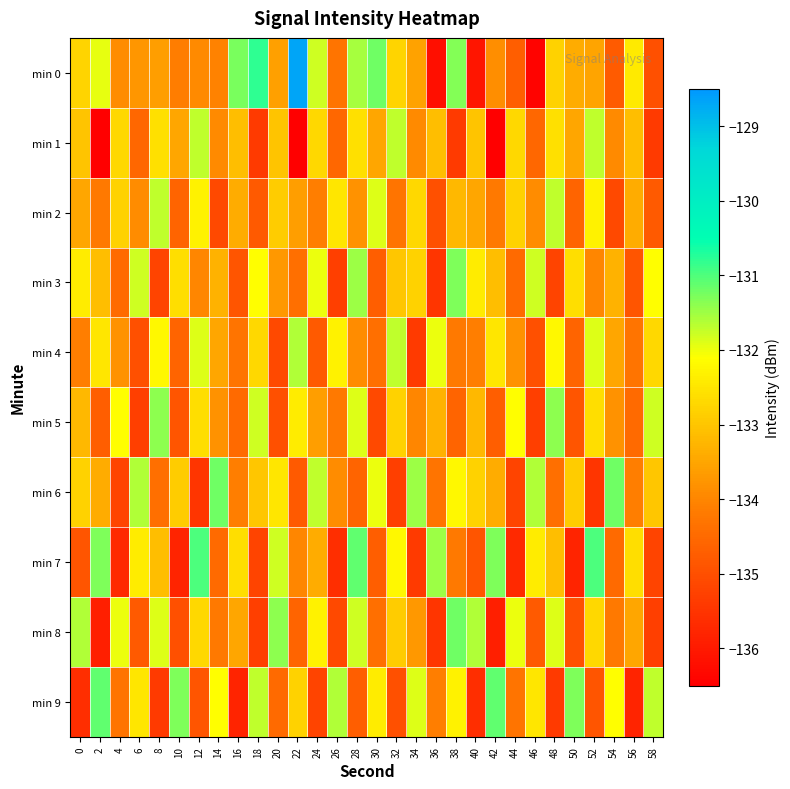

Reading right to left, extract all data points from this chart.

min 0: 58=-135.0	56=-132.4	54=-134.8	52=-133.5	50=-133.4	48=-132.8	46=-136.4	44=-134.7	42=-133.9	40=-136.1	38=-131.3	36=-136.2	34=-133.5	32=-132.8	30=-131.2	28=-131.6	26=-134.3	24=-131.8	22=-128.7	20=-133.6	18=-130.8	16=-131.3	14=-134.0	12=-133.9	10=-134.1	8=-133.6	6=-133.7	4=-133.9	2=-131.9	0=-132.8
min 1: 58=-135.4	56=-133.1	54=-133.9	52=-131.7	50=-133.5	48=-132.6	46=-134.6	44=-132.7	42=-136.6	40=-133.0	38=-135.4	36=-133.1	34=-133.9	32=-131.7	30=-133.5	28=-132.6	26=-134.6	24=-132.7	22=-136.6	20=-133.0	18=-135.4	16=-133.1	14=-133.9	12=-131.7	10=-133.5	8=-132.6	6=-134.6	4=-132.7	2=-136.6	0=-133.0
min 2: 58=-134.8	56=-133.4	54=-135.1	52=-132.3	50=-134.6	48=-131.7	46=-133.9	44=-132.8	42=-134.2	40=-133.5	38=-133.2	36=-135.0	34=-132.7	32=-134.3	30=-131.9	28=-133.8	26=-132.5	24=-134.1	22=-133.6	20=-132.9	18=-134.8	16=-133.4	14=-135.1	12=-132.3	10=-134.6	8=-131.7	6=-133.9	4=-132.8	2=-134.2	0=-133.5
min 3: 58=-132.1	56=-134.9	54=-133.3	52=-134.0	50=-132.6	48=-135.2	46=-131.8	44=-134.5	42=-133.1	40=-132.4	38=-131.3	36=-135.5	34=-132.8	32=-133.0	30=-134.7	28=-131.5	26=-135.3	24=-132.0	22=-134.4	20=-133.7	18=-132.1	16=-134.9	14=-133.3	12=-134.0	10=-132.6	8=-135.2	6=-131.8	4=-134.5	2=-133.1	0=-132.4
min 4: 58=-132.7	56=-134.3	54=-133.5	52=-131.9	50=-134.6	48=-132.2	46=-135.0	44=-133.8	42=-132.5	40=-134.1	38=-134.2	36=-132.0	34=-135.4	32=-131.7	30=-134.4	28=-133.9	26=-132.3	24=-134.8	22=-131.6	20=-135.1	18=-132.7	16=-134.3	14=-133.5	12=-131.9	10=-134.6	8=-132.2	6=-135.0	4=-133.8	2=-132.5	0=-134.1
min 5: 58=-131.8	56=-134.5	54=-133.8	52=-132.6	50=-134.9	48=-131.4	46=-135.3	44=-132.1	42=-134.7	40=-133.2	38=-134.6	36=-133.3	34=-134.0	32=-132.8	30=-135.1	28=-131.9	26=-134.2	24=-133.6	22=-132.4	20=-135.0	18=-131.8	16=-134.5	14=-133.8	12=-132.6	10=-134.9	8=-131.4	6=-135.3	4=-132.1	2=-134.7	0=-133.2
min 6: 58=-133.0	56=-134.1	54=-131.2	52=-135.5	50=-132.9	48=-134.4	46=-131.6	44=-135.2	42=-133.4	40=-132.8	38=-132.2	36=-134.3	34=-131.5	32=-135.3	30=-132.0	28=-134.6	26=-133.9	24=-131.7	22=-134.8	20=-132.5	18=-133.0	16=-134.1	14=-131.2	12=-135.5	10=-132.9	8=-134.4	6=-131.6	4=-135.2	2=-133.4	0=-132.8
min 7: 58=-135.2	56=-132.6	54=-134.5	52=-131.0	50=-135.8	48=-133.1	46=-132.4	44=-135.7	42=-131.3	40=-134.9	38=-134.2	36=-131.5	34=-135.4	32=-132.2	30=-134.7	28=-131.1	26=-135.6	24=-133.4	22=-134.0	20=-131.8	18=-135.2	16=-132.6	14=-134.5	12=-131.0	10=-135.8	8=-133.1	6=-132.4	4=-135.7	2=-131.3	0=-134.9
min 8: 58=-135.3	56=-133.5	54=-134.2	52=-132.7	50=-135.0	48=-131.9	46=-134.8	44=-132.0	42=-135.9	40=-131.6	38=-131.2	36=-135.5	34=-133.7	32=-132.9	30=-134.4	28=-131.8	26=-135.1	24=-132.3	22=-134.6	20=-131.4	18=-135.3	16=-133.5	14=-134.2	12=-132.7	10=-135.0	8=-131.9	6=-134.8	4=-132.0	2=-135.9	0=-131.6
min 9: 58=-131.7	56=-135.8	54=-132.1	52=-134.9	50=-131.3	48=-135.4	46=-132.5	44=-134.3	42=-131.1	40=-135.6	38=-132.3	36=-134.1	34=-131.9	32=-135.0	30=-132.4	28=-134.7	26=-131.6	24=-135.2	22=-132.8	20=-134.5	18=-131.7	16=-135.8	14=-132.1	12=-134.9	10=-131.3	8=-135.4	6=-132.5	4=-134.3	2=-131.1	0=-135.6